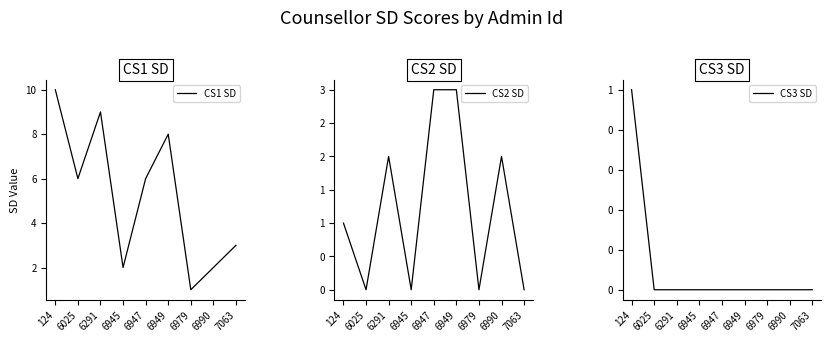

Where is the first local maximum for CS2 SD?

6291